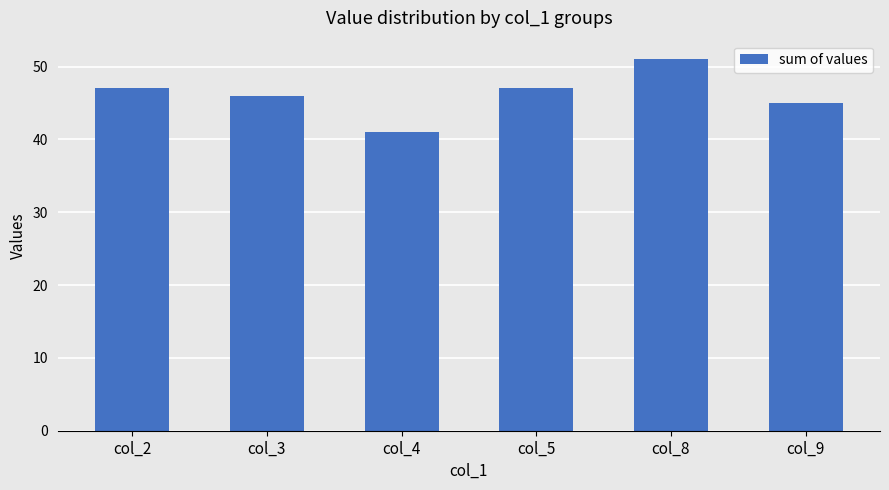

What is the maximum value shown in the chart?

51